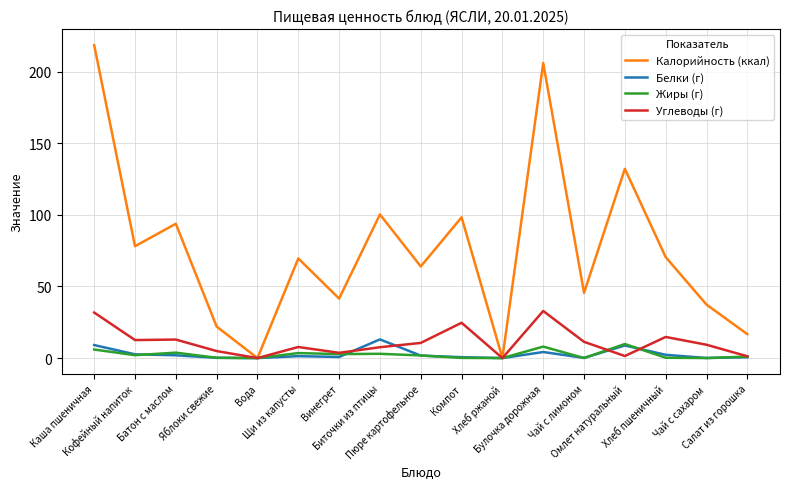

In Жиры (г), how many points are higher than both neighbors (excluding endpoints)?

5